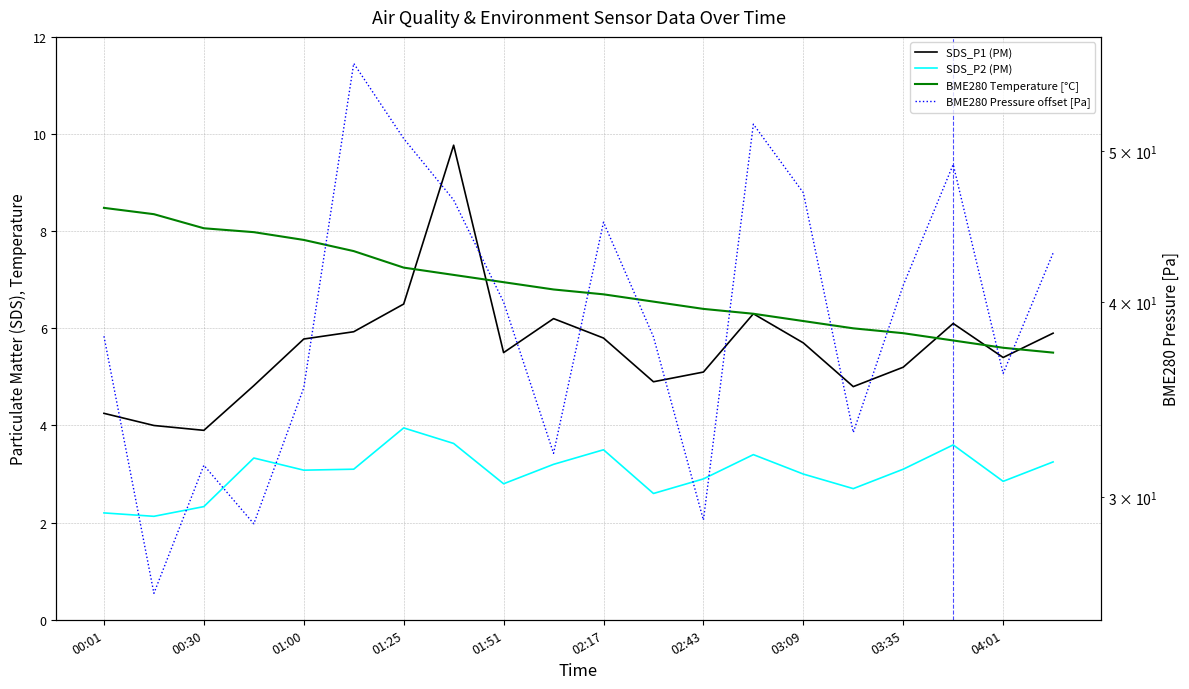

Does the chart display data point markers on the line(s)?

No